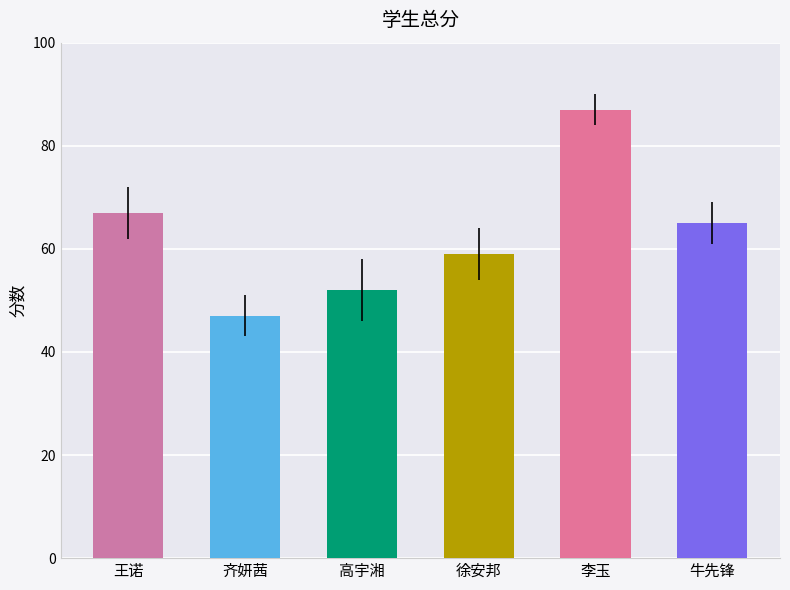

At which category does the chart reach its minimum across all series?

齐妍茜